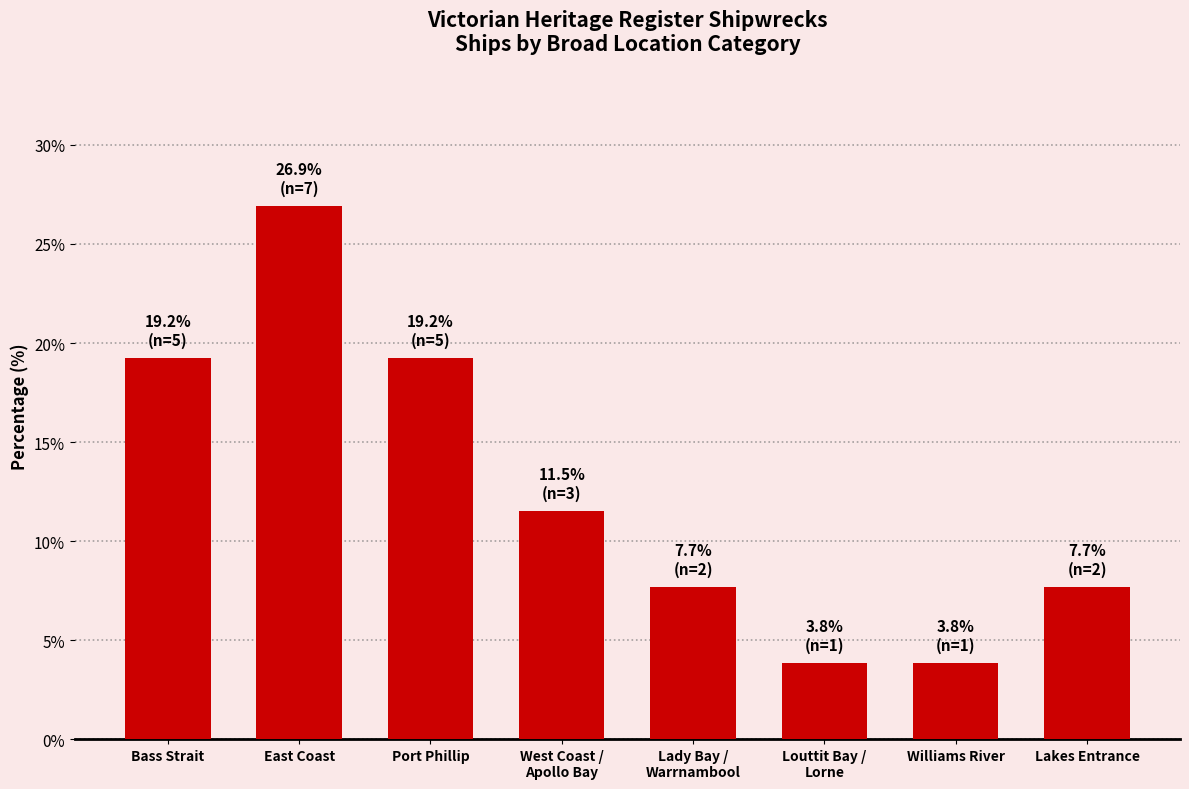

Which has a higher value, Louttit Bay /
Lorne or Bass Strait?

Bass Strait